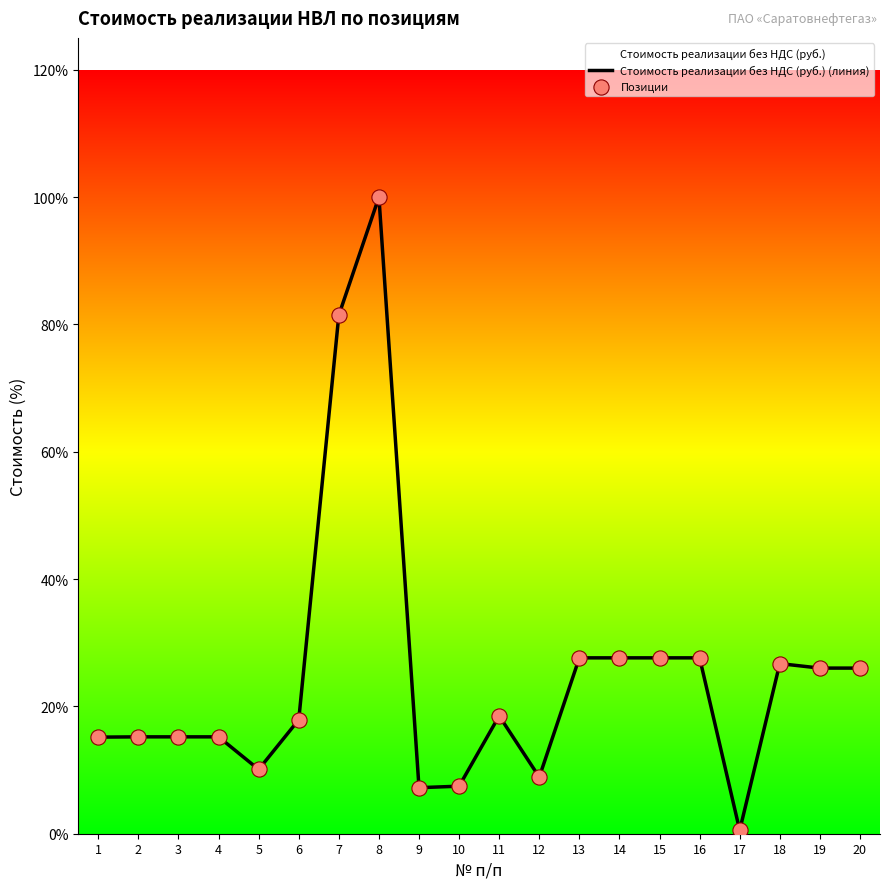

Which series contains the highest Y value?

Стоимость реализации без НДС (руб.) (линия)